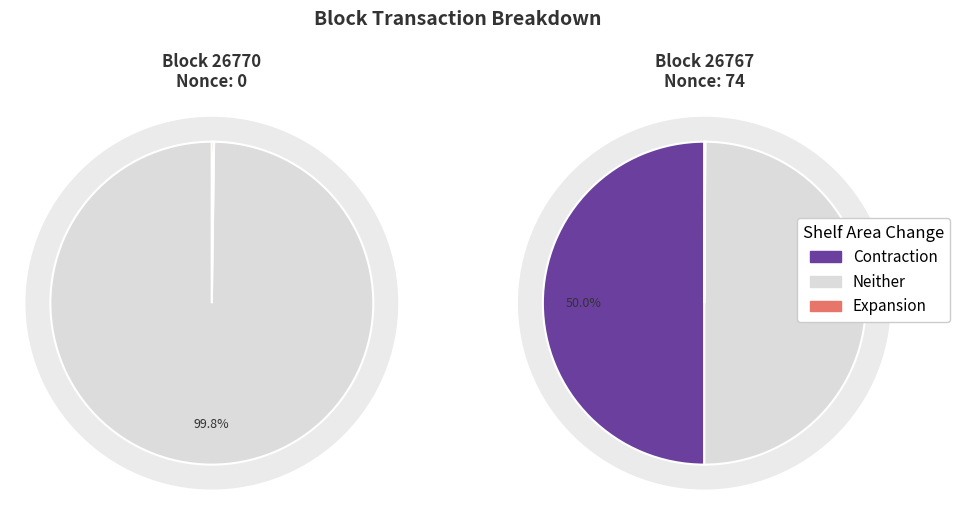

Between 26770 and 26767, which series saw the biggest shift?

Contraction